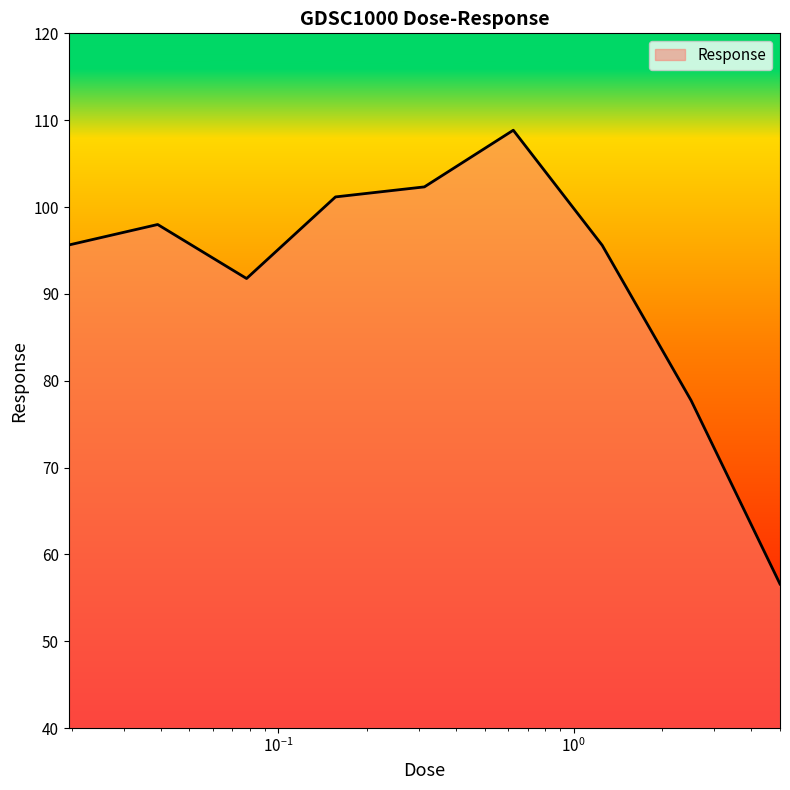

What is the smallest value displayed?

56.6